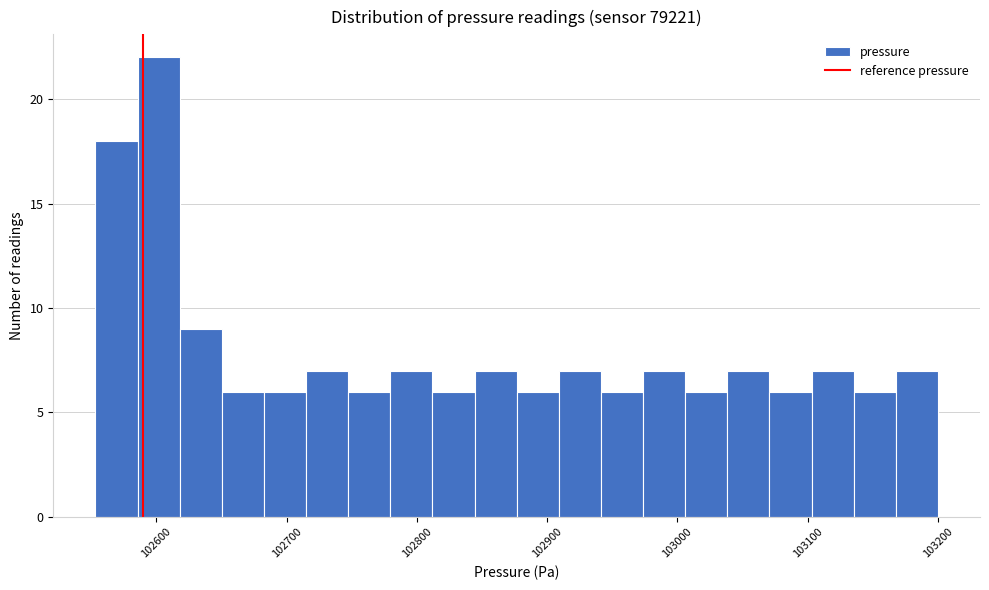

Read against the x-axis, roughly where is the centre of the tallest bar?

102600